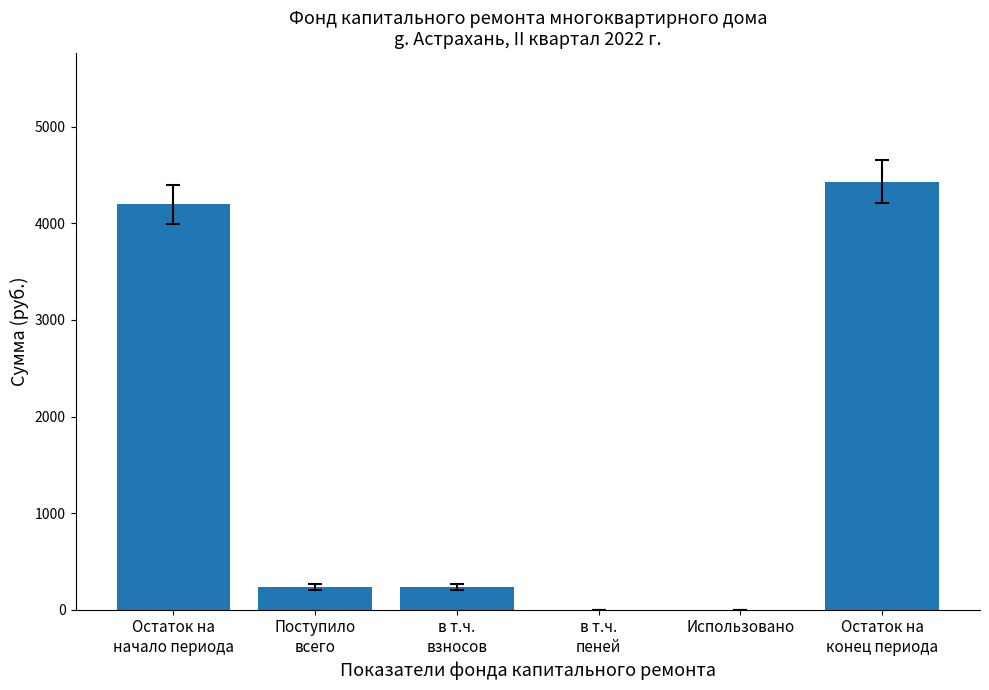

Where does the data first go above 236?

Остаток на
начало периода